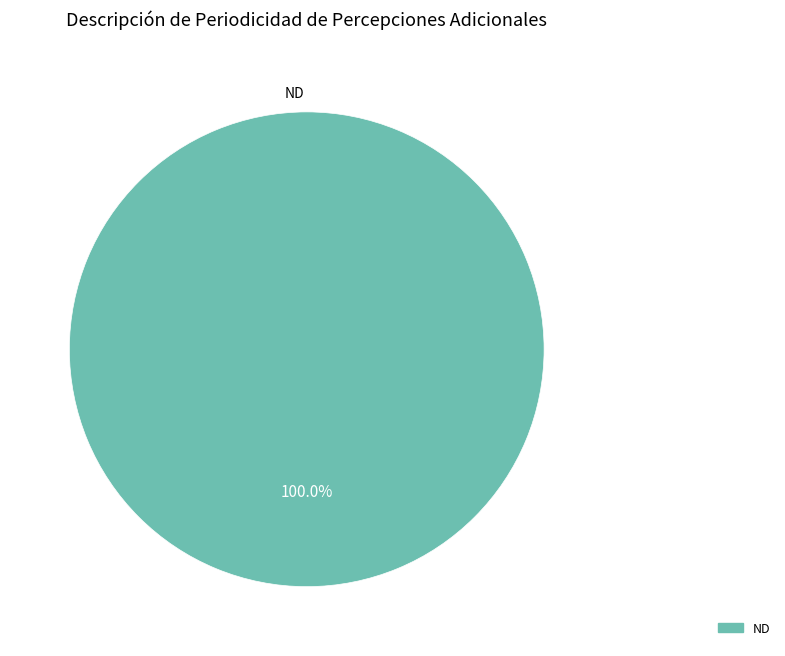

Is there any slice that represents more than half of the pie?

Yes